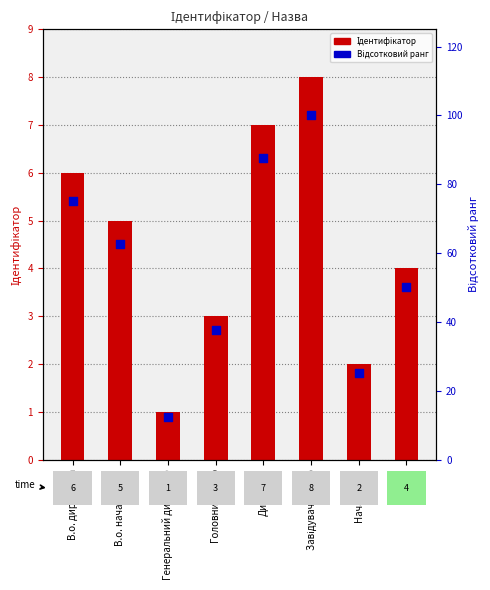

Which series reaches the maximum Y coordinate?

Відсотковий ранг